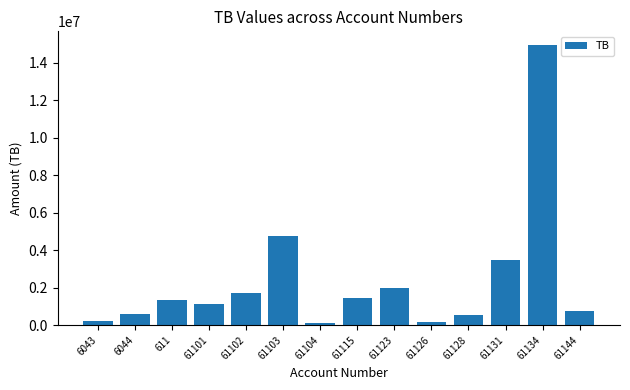

How many bars are there in total?

14